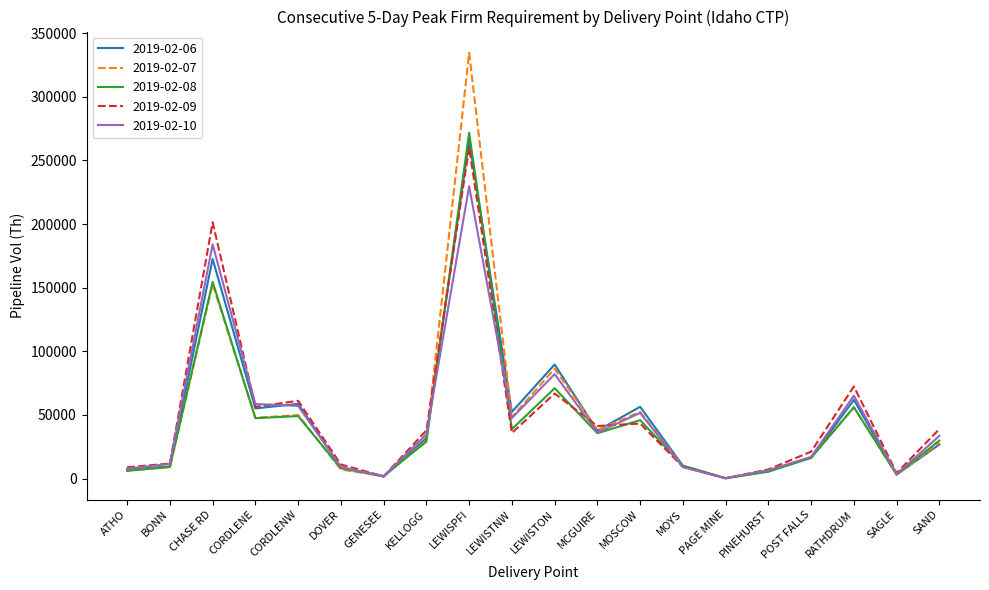

What are all the series names shown in the legend?

2019-02-06, 2019-02-07, 2019-02-08, 2019-02-09, 2019-02-10